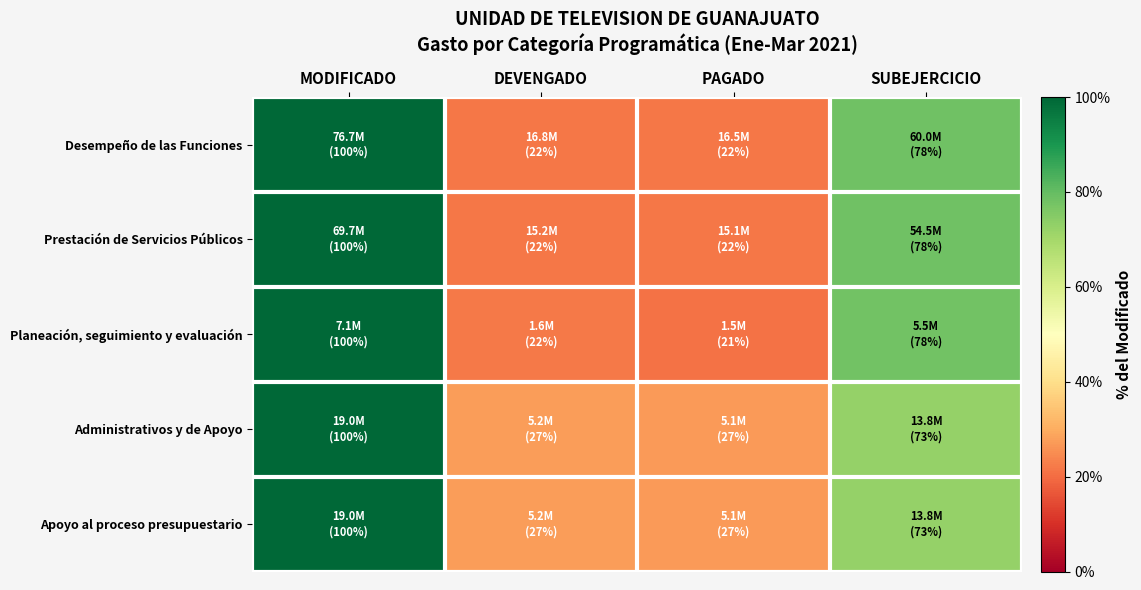

Which has a higher value, PAGADO or DEVENGADO?

DEVENGADO